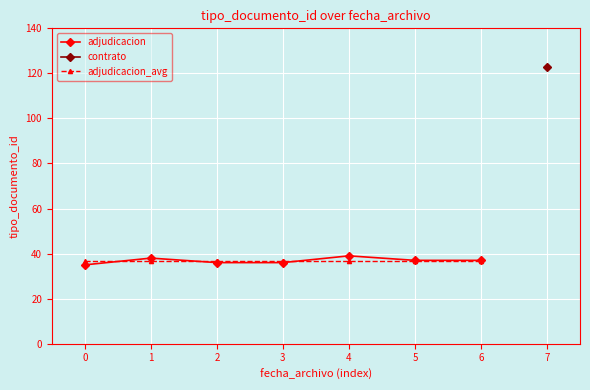

How many lines are shown in the chart?

2